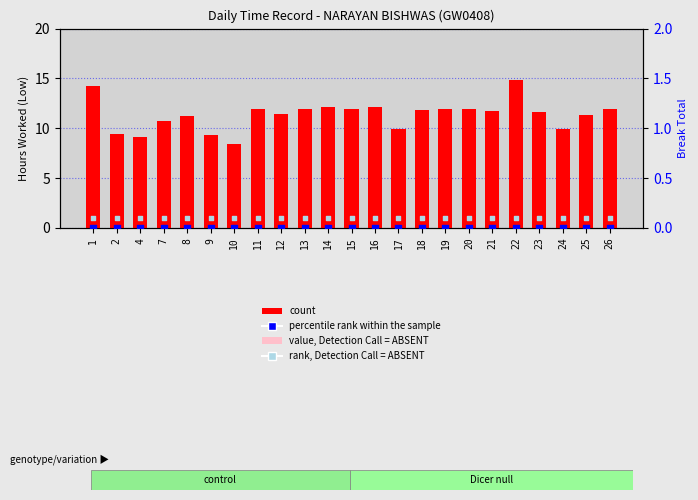

What are all the series names shown in the legend?

count, value, Detection Call = ABSENT, percentile rank within the sample, rank, Detection Call = ABSENT